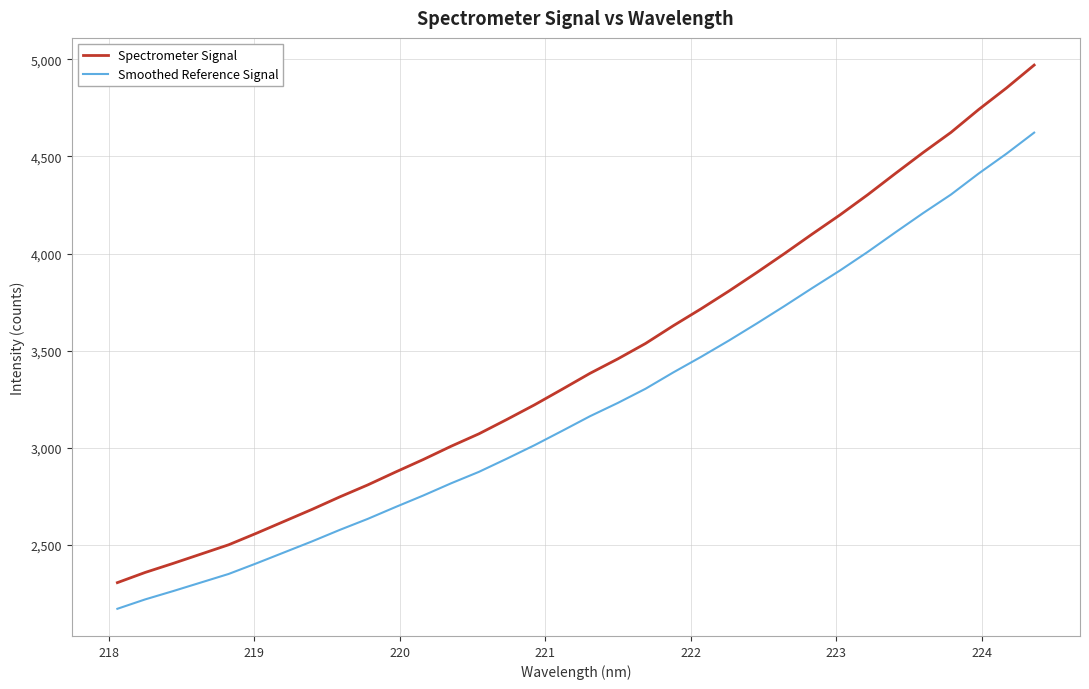

What are all the series names shown in the legend?

Spectrometer Signal, Smoothed Reference Signal